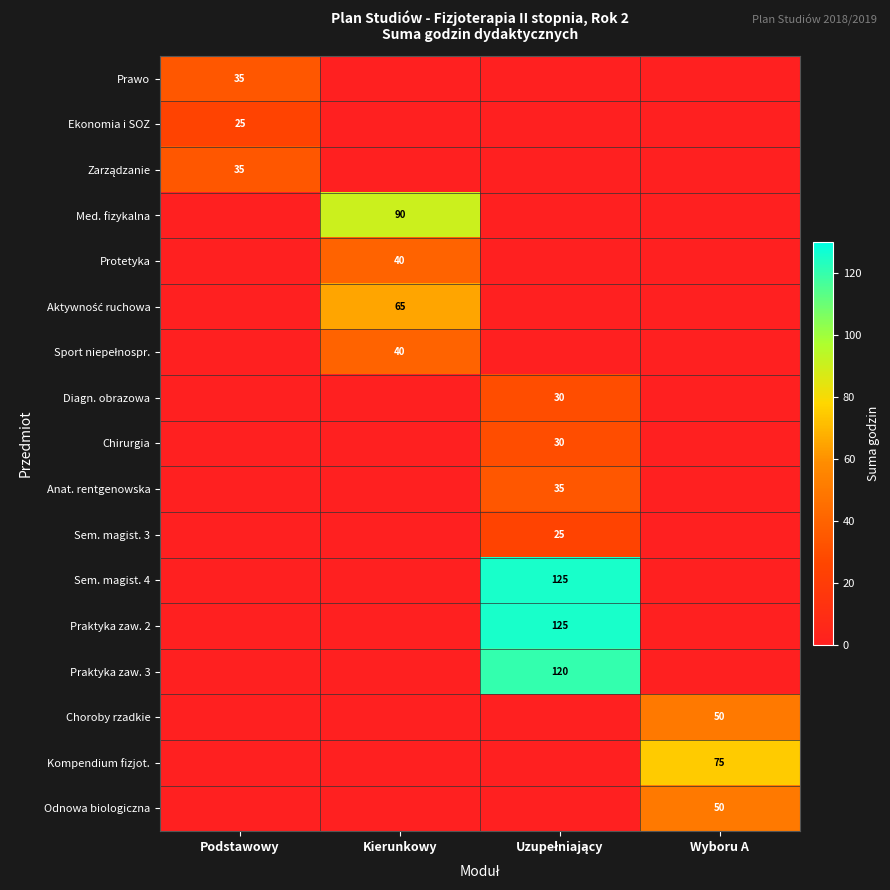

At which category is the sum across all series the highest?

Uzupełniający